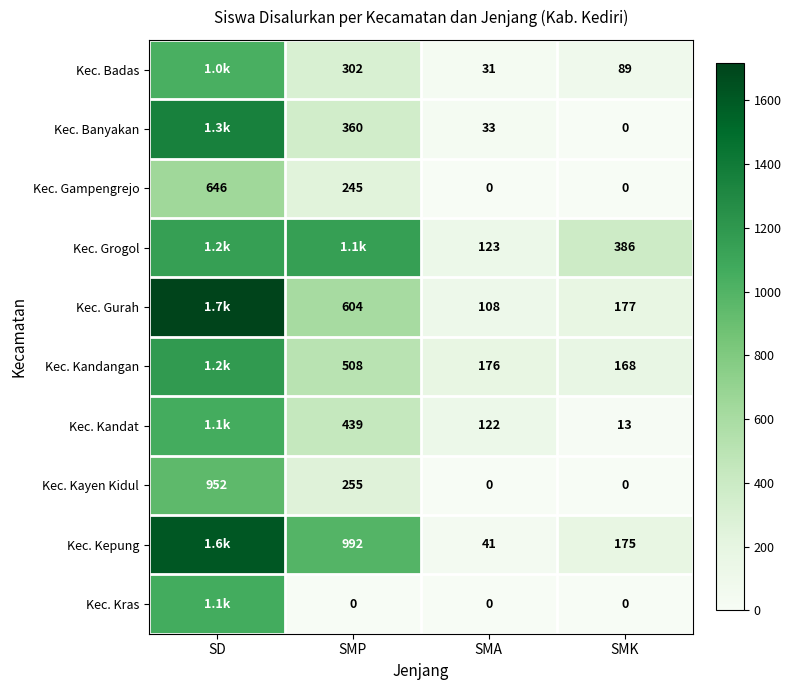

True or false: Kec. Grogol has a value of 386 at SMK.

True